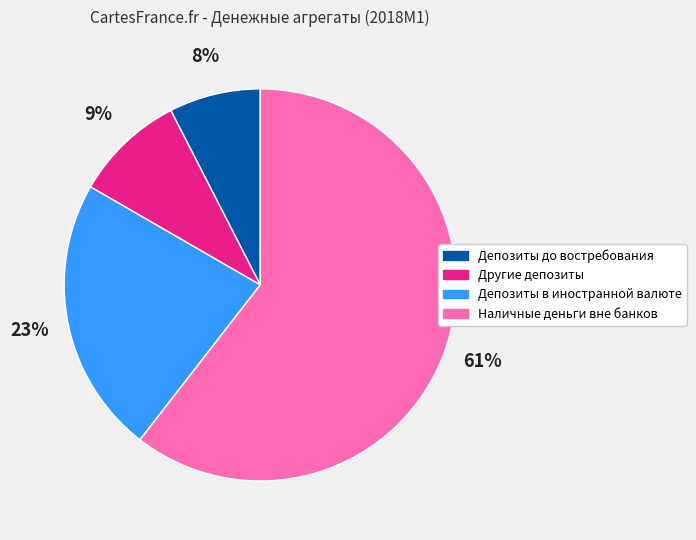

The Депозиты в иностранной валюте slice represents 29% of the pie. True or false?

False